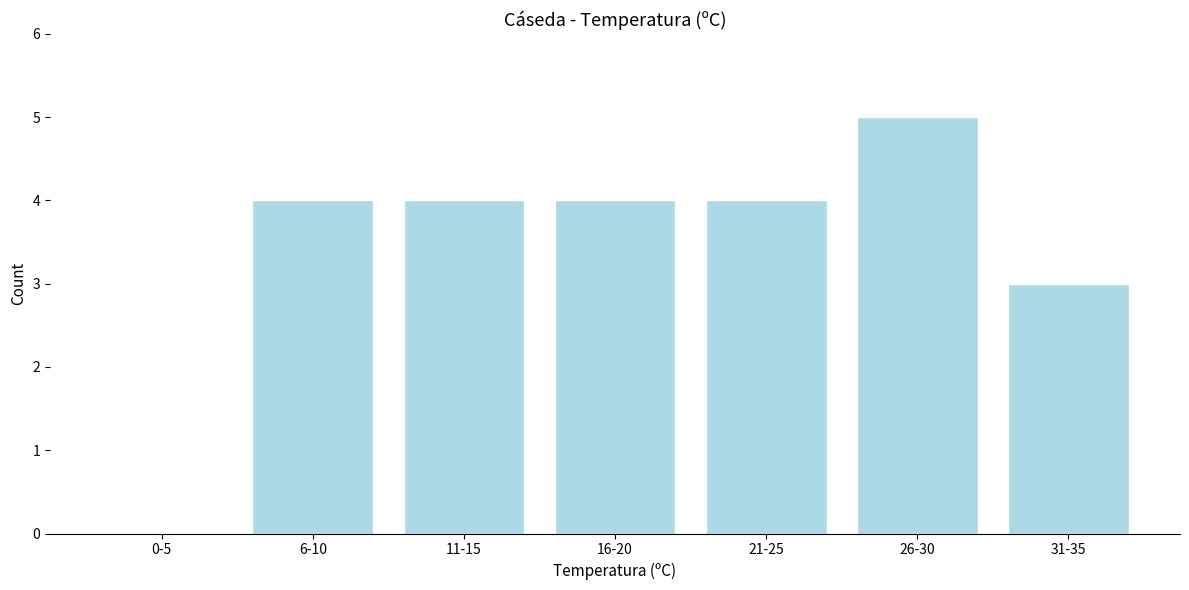

Reading right to left, transcribe all the data shown in this chart.

31-35=3	26-30=5	21-25=4	16-20=4	11-15=4	6-10=4	0-5=0